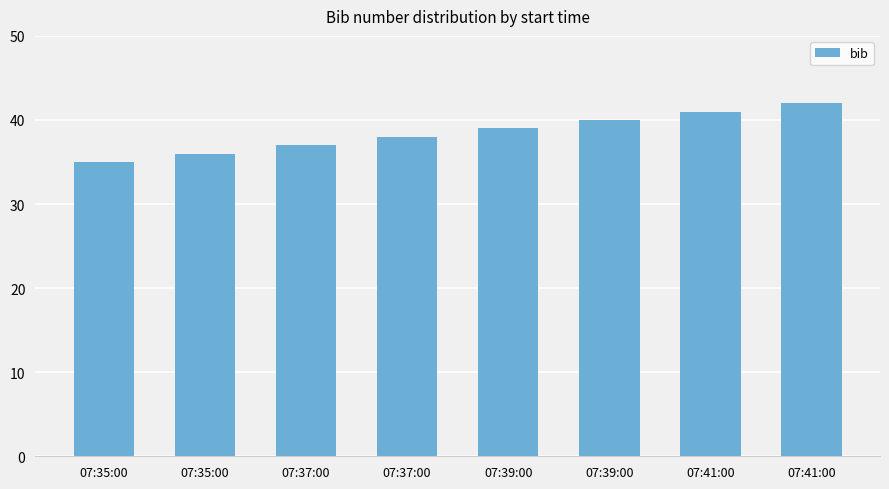

What is the label of the 3rd bar from the left?

07:37:00